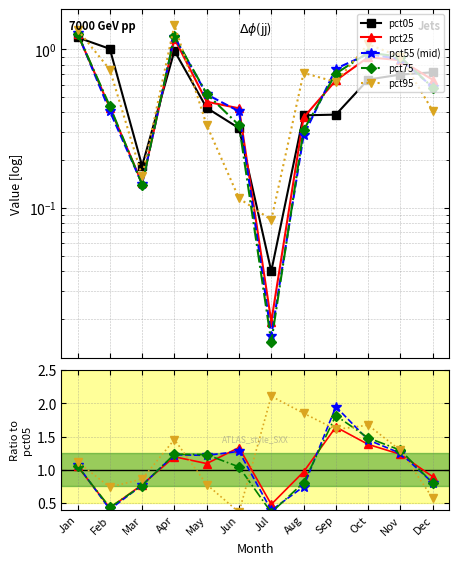

Which series has the largest total across all categories?

pct95